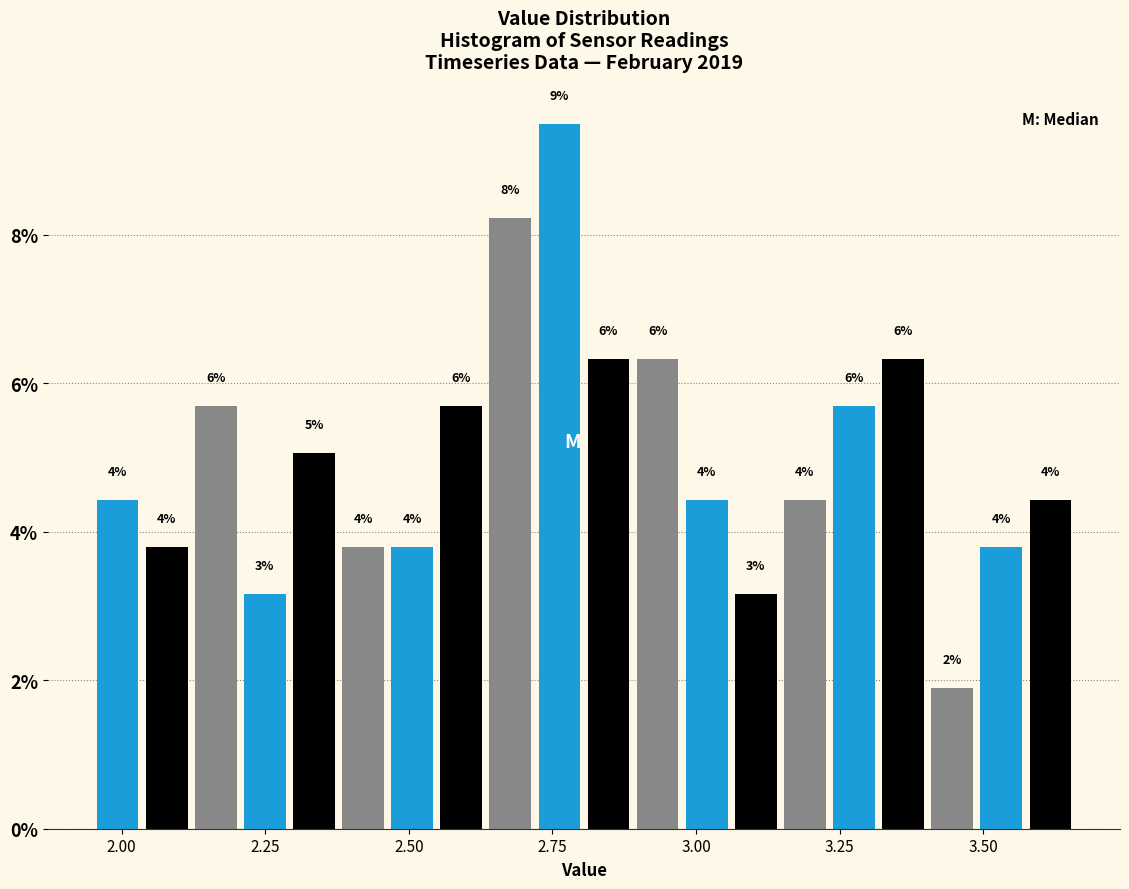

Around what value on the x-axis is the tallest bar? Give the approximate position of its centre, as read against the axis.

2.75